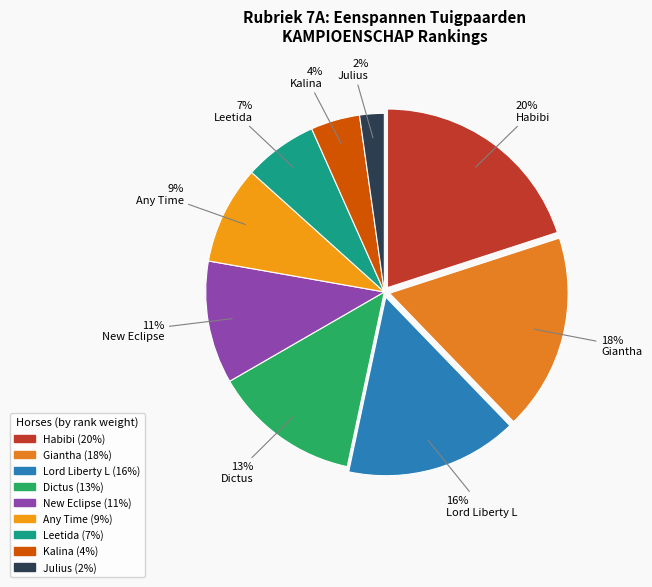

How many slices are in this pie chart?

9